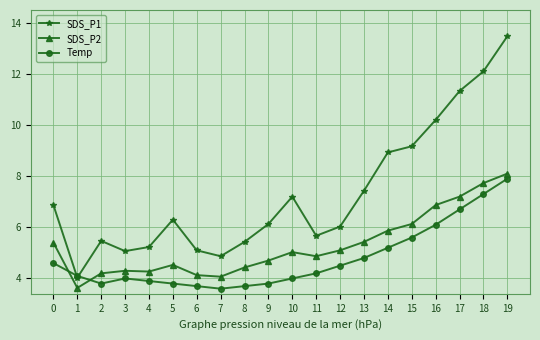

Between 11 and 18, which series saw the biggest shift?

SDS_P1